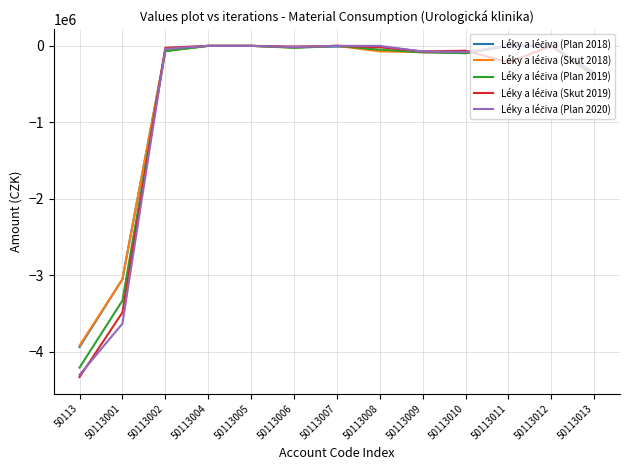

What is the total value across all series at 50113013?

-1887921.0